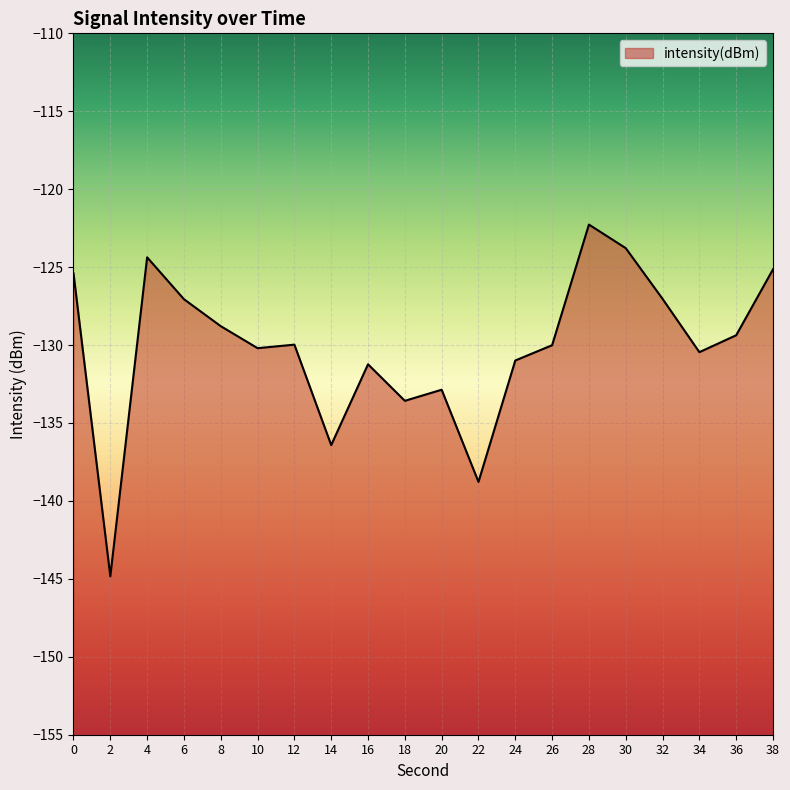

At which label is the value closest to -133?

20